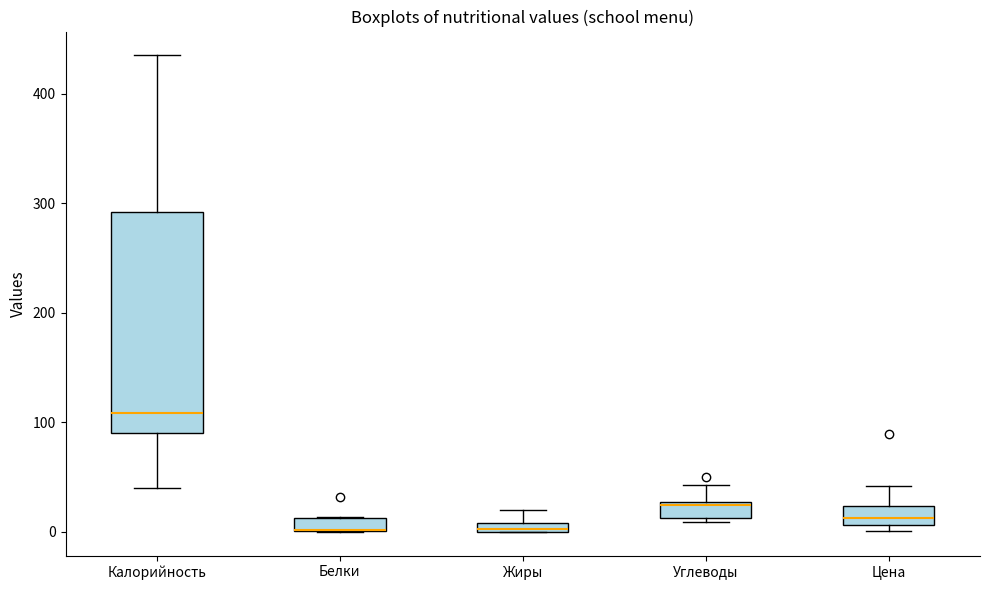

Where does the upper whisker of the box for Жиры end on the y-axis? The values are not printed on the chart, so give them approximately, as read against the axis.

20